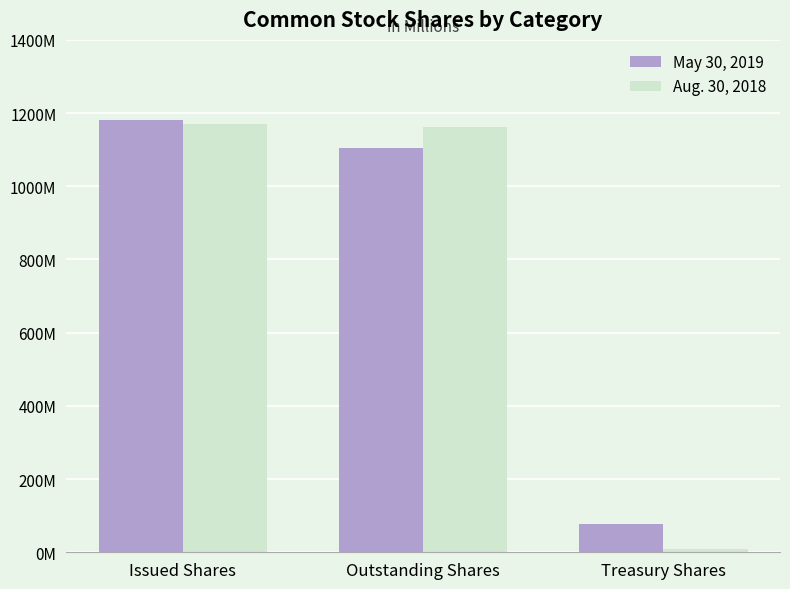

The May 30, 2019 series shows 76 at Treasury Shares. True or false?

True